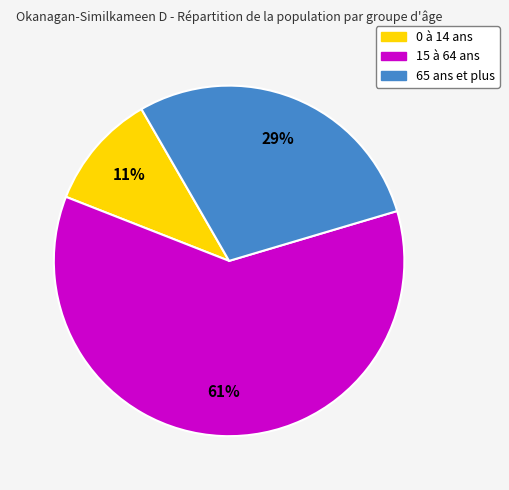

Count the number of slices in the pie.

3